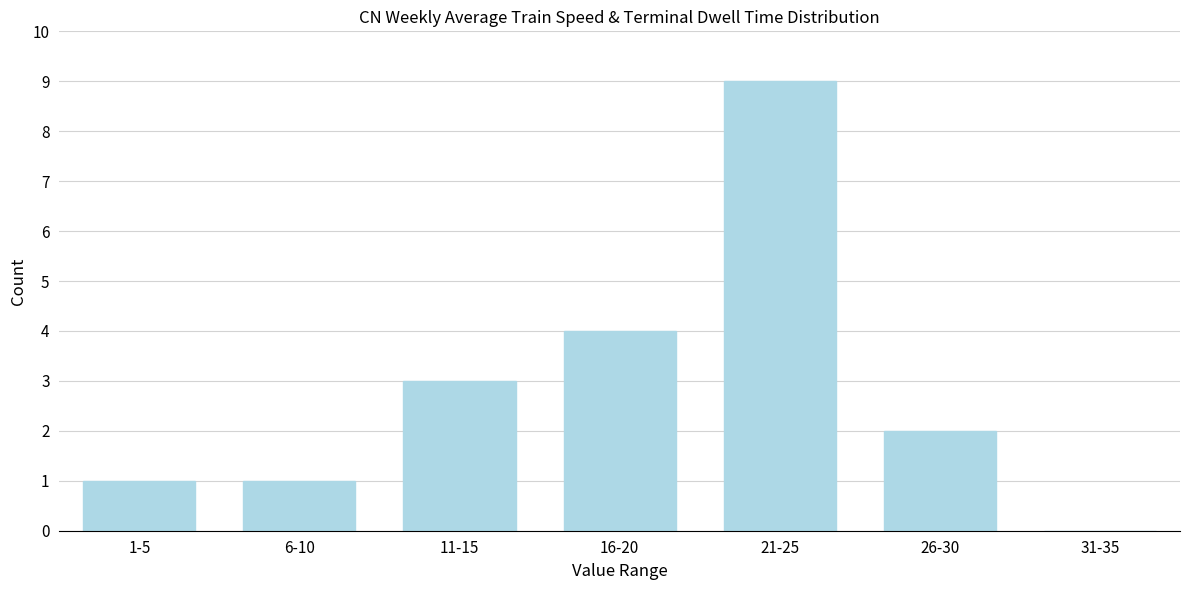

Reading left to right, transcribe all the data shown in this chart.

1-5=1	6-10=1	11-15=3	16-20=4	21-25=9	26-30=2	31-35=0